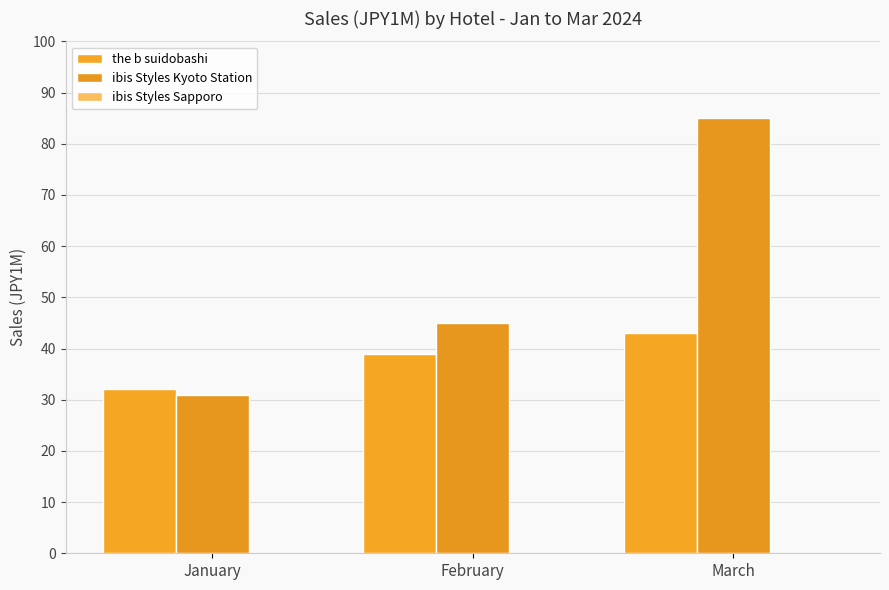

What is the sum of the the b suidobashi values at January and March?

75